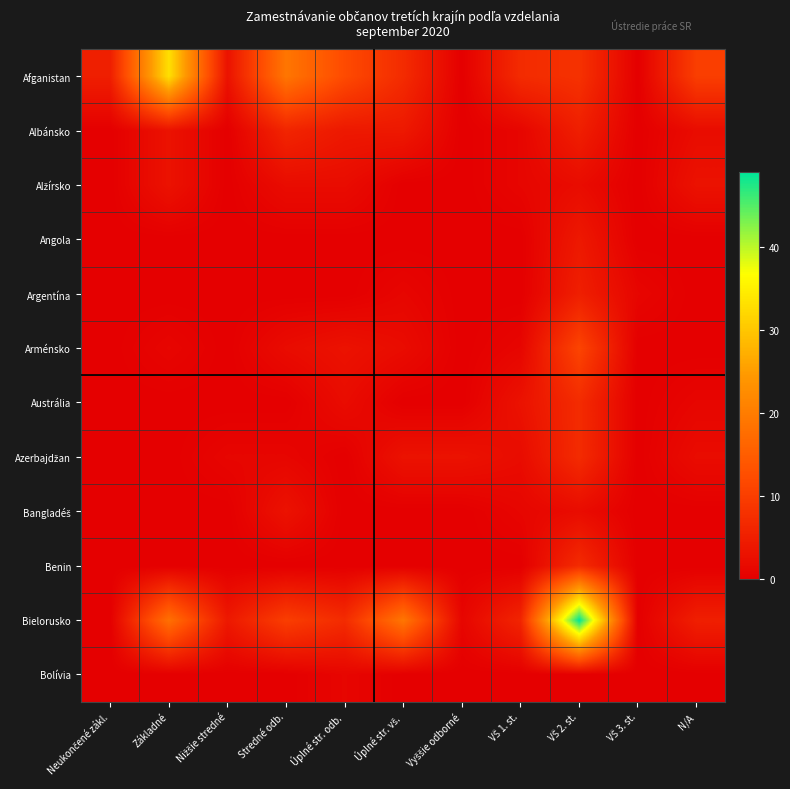

At how many categories does at least one series exceed 16?

4